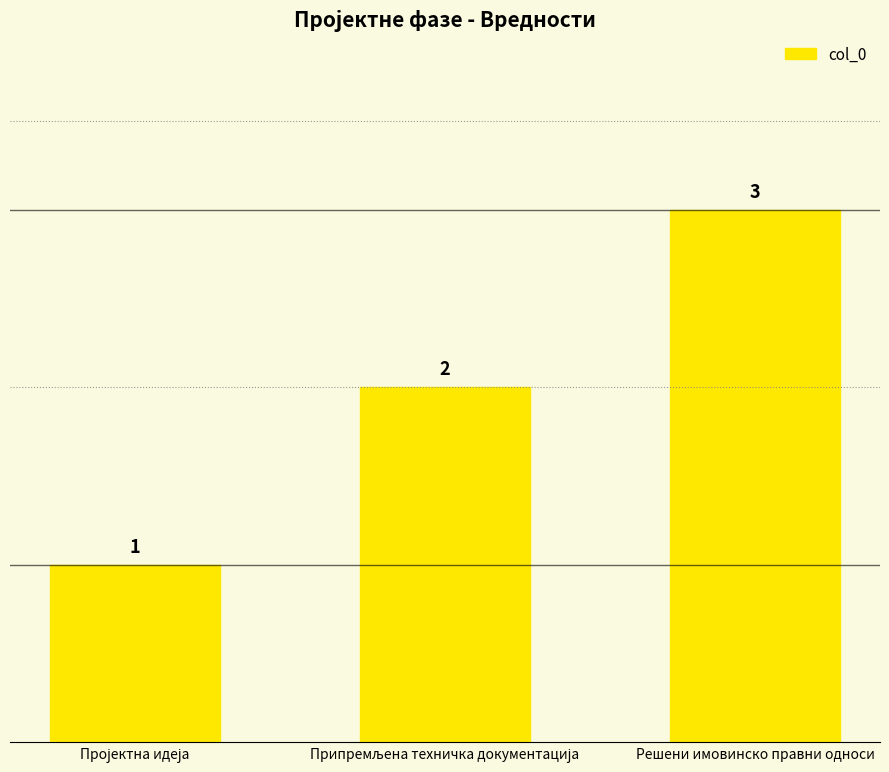

How many bars are there in total?

3